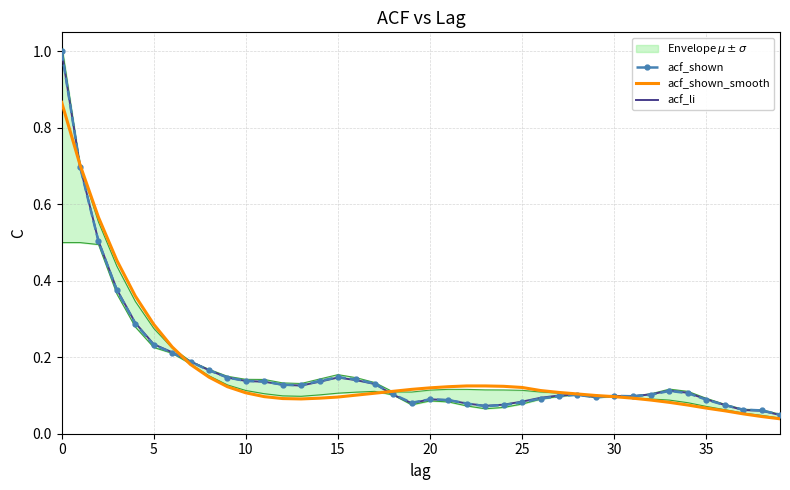

Where is the first local maximum for acf_shown?

15